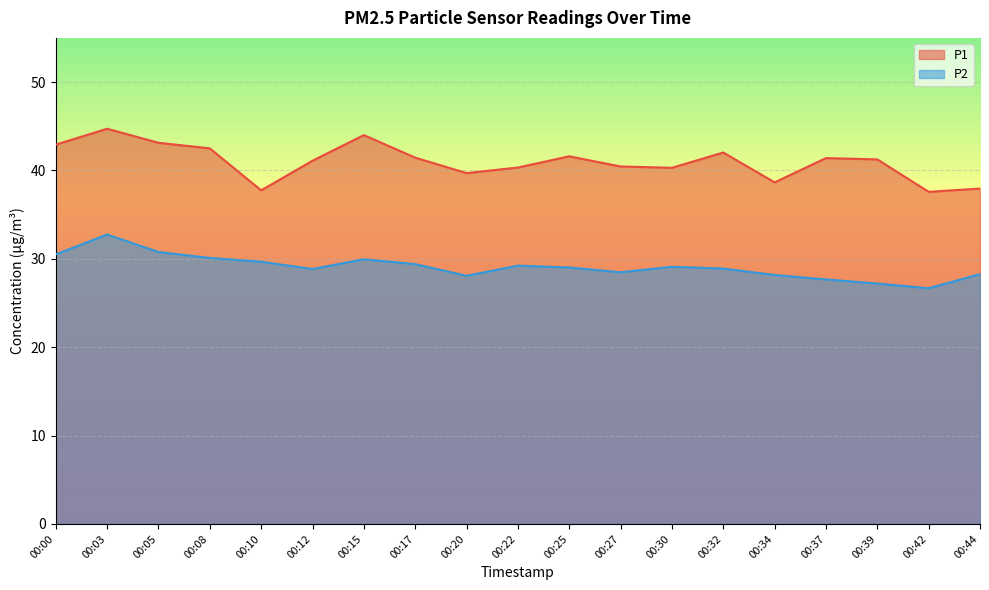

Where does the P2 series first go above 29?

00:00